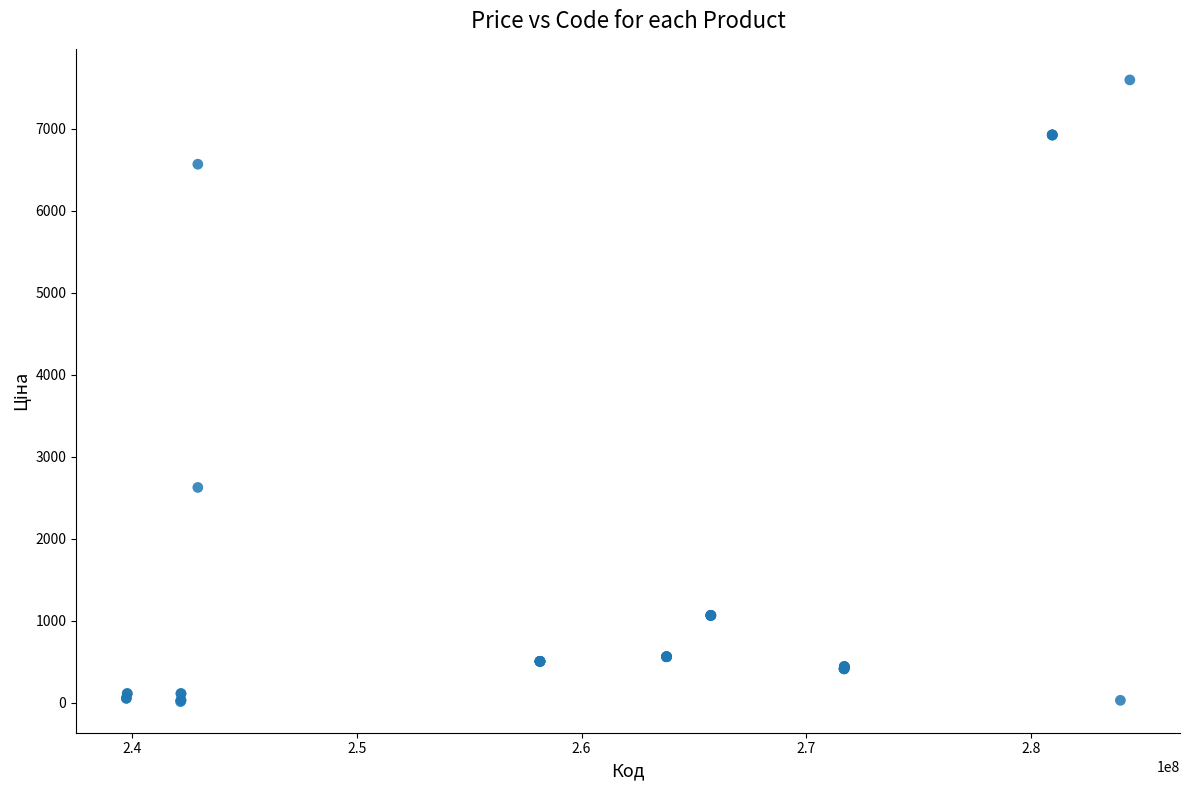

What Y value in the scatter plot is closest to 3806?

2627.5